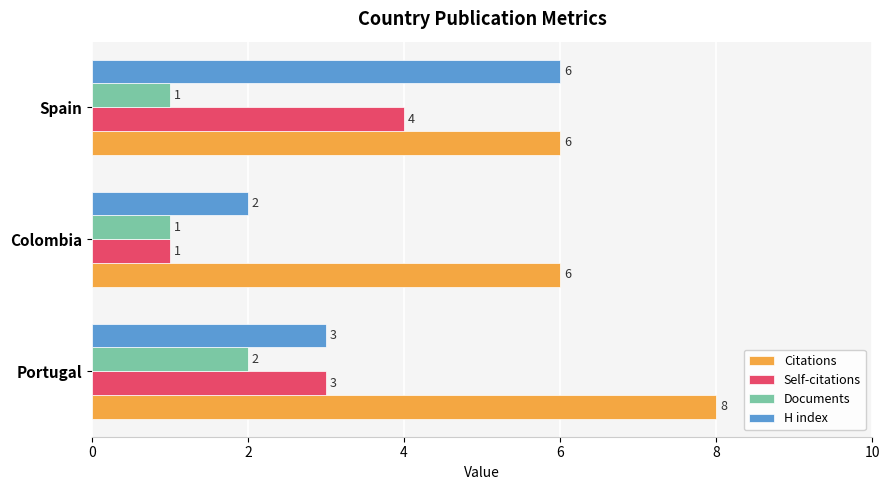

True or false: Documents has a value of 1 at Colombia.

True